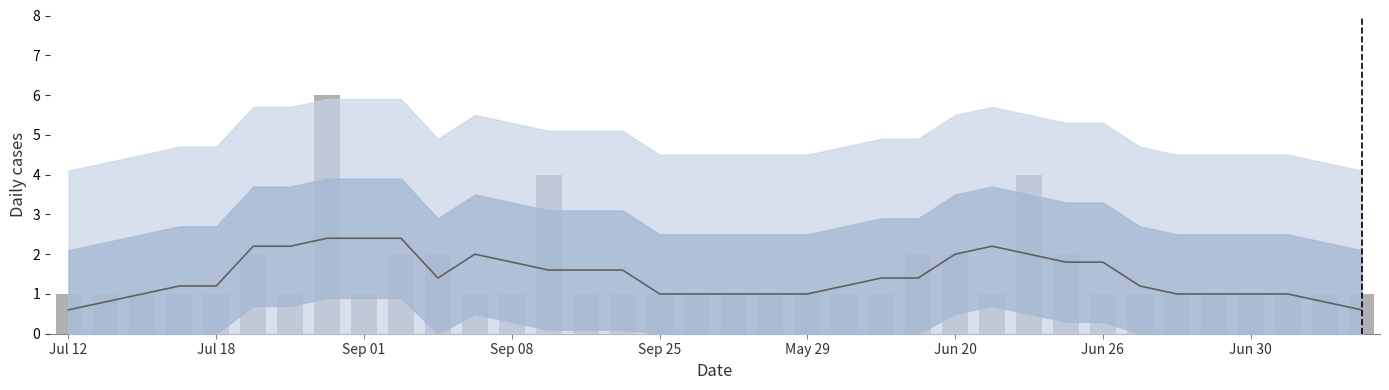

What is the value of the Rolling mean bar at the 28th from the left?

1.8